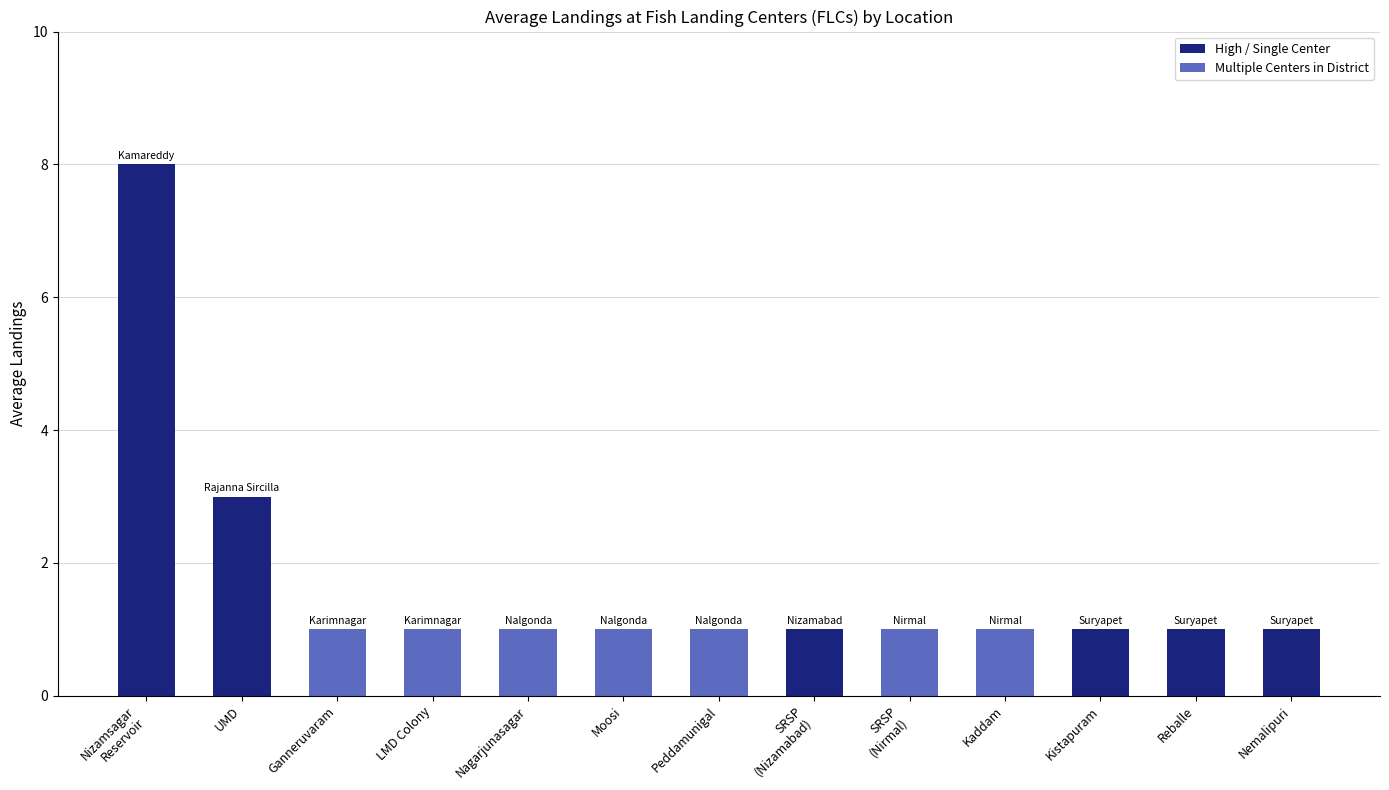

What is the label of the 2nd bar from the left?

UMD